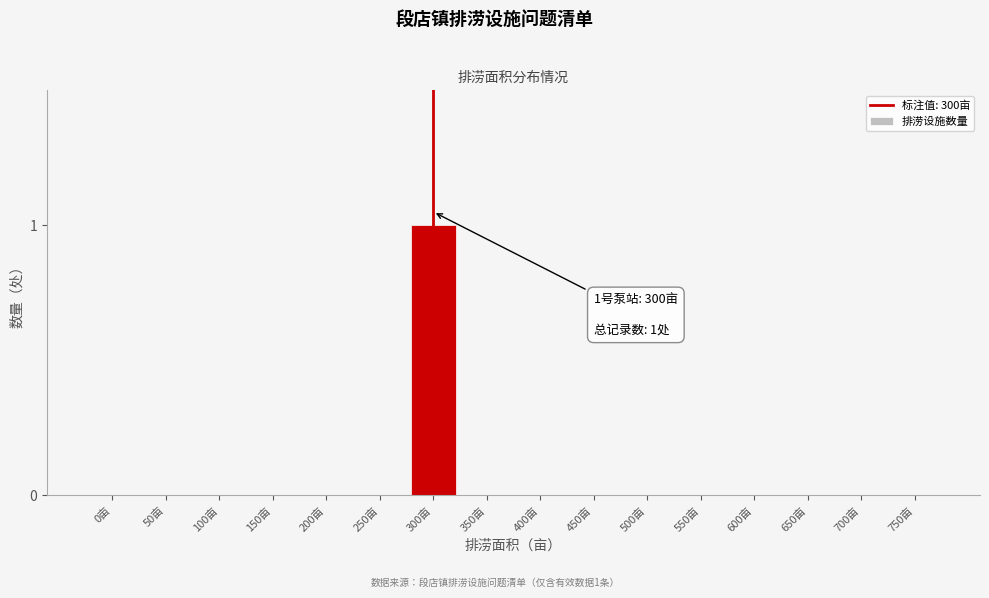

Reading right to left, extract all data points from this chart.

750亩=0	700亩=0	650亩=0	600亩=0	550亩=0	500亩=0	450亩=0	400亩=0	350亩=0	300亩=1	250亩=0	200亩=0	150亩=0	100亩=0	50亩=0	0亩=0